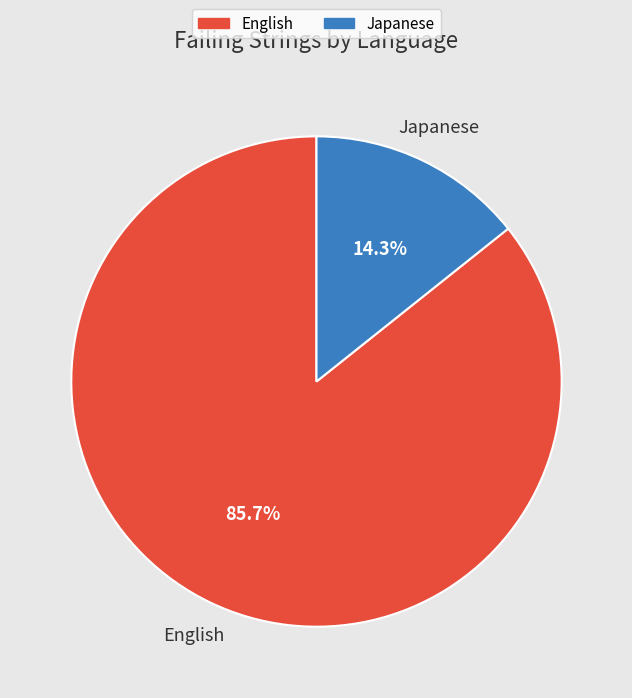

Does any single category account for the majority?

Yes